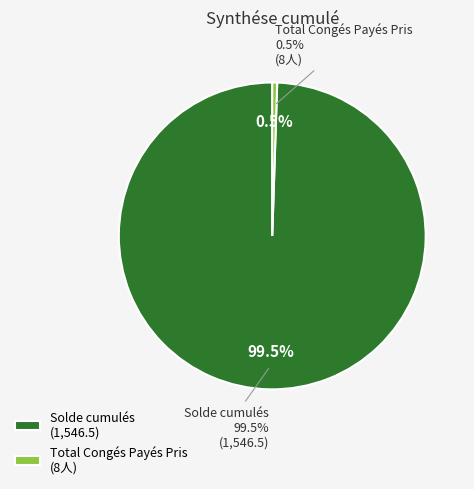

How much of the chart is everything except Total Congés Payés Pris?

99.5%